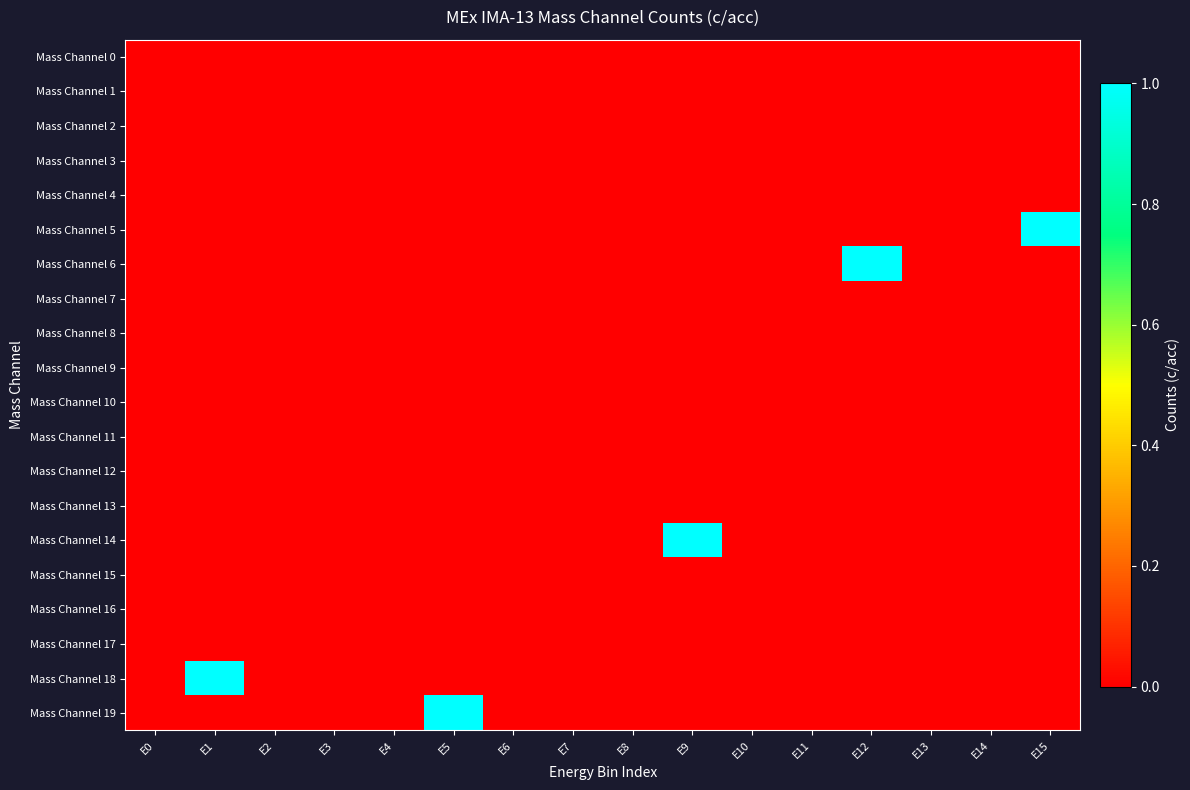

Which has a higher value, E3 or E5?

E3